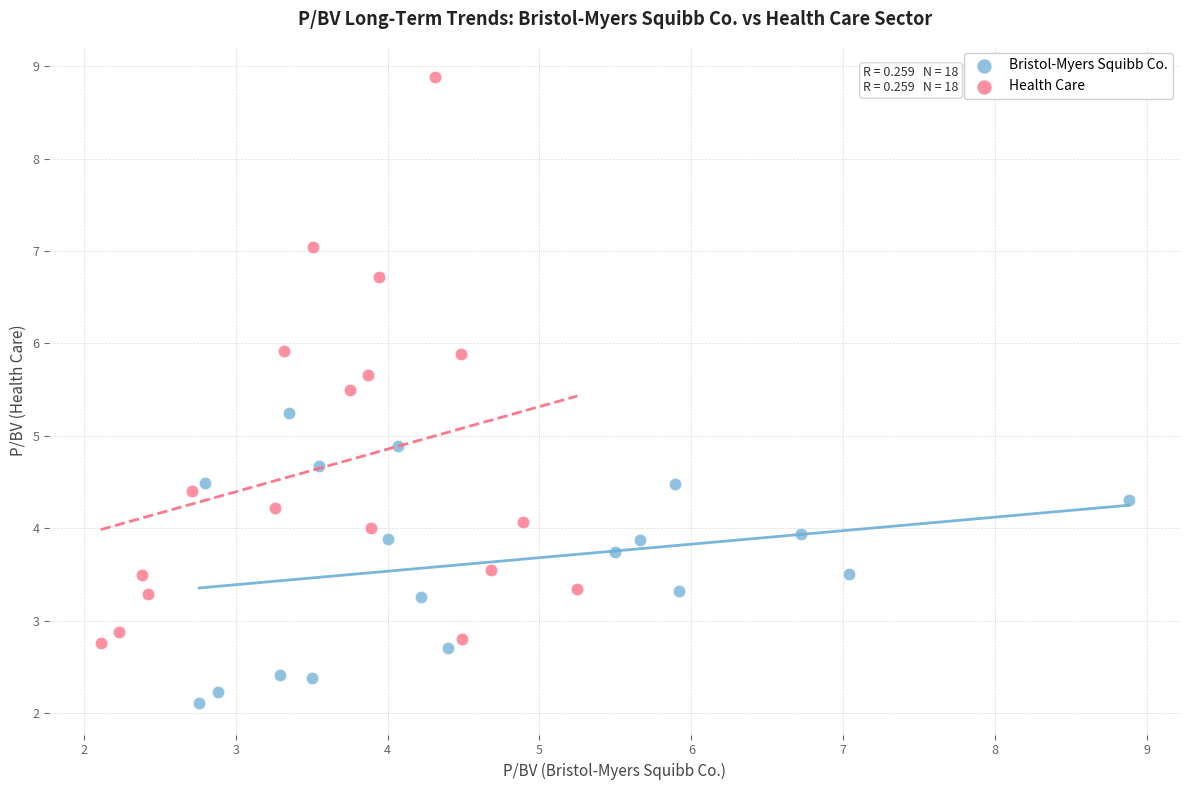

Which series has the widest spread of Y values?

Health Care